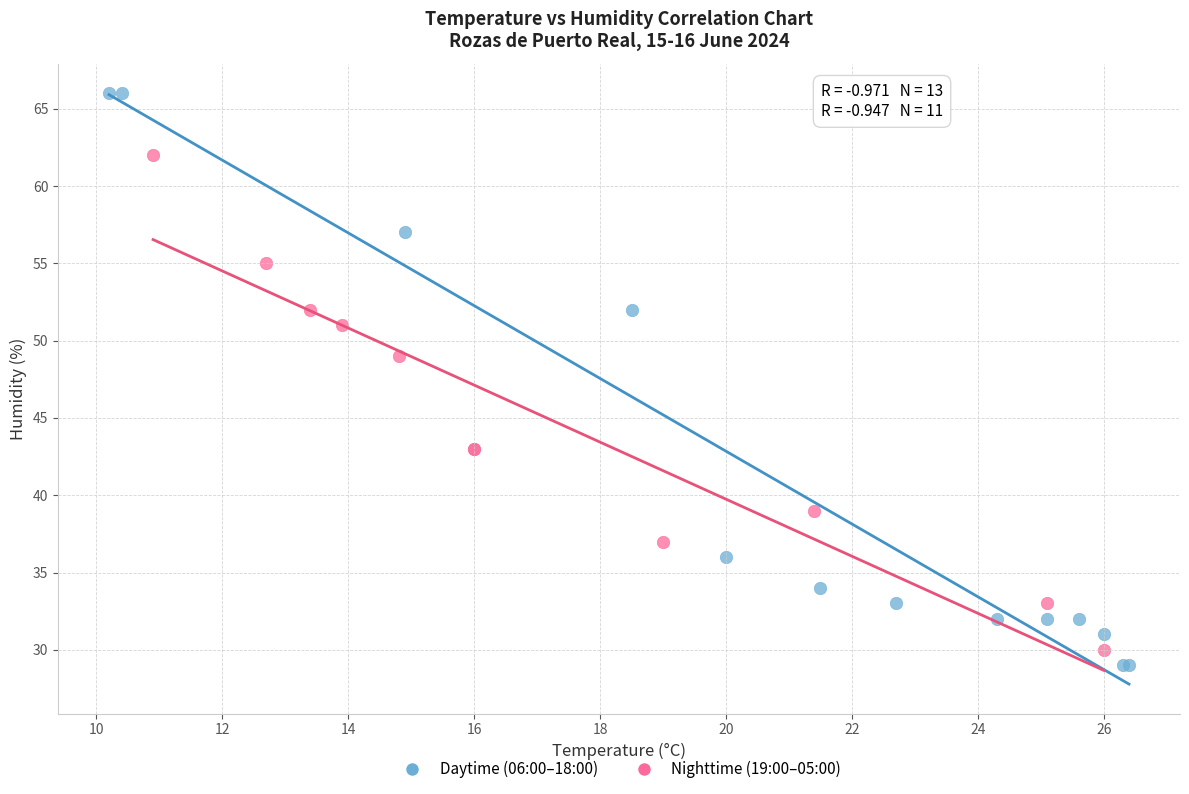

Which series has the largest Y range (max minus min)?

Daytime (06:00–18:00)